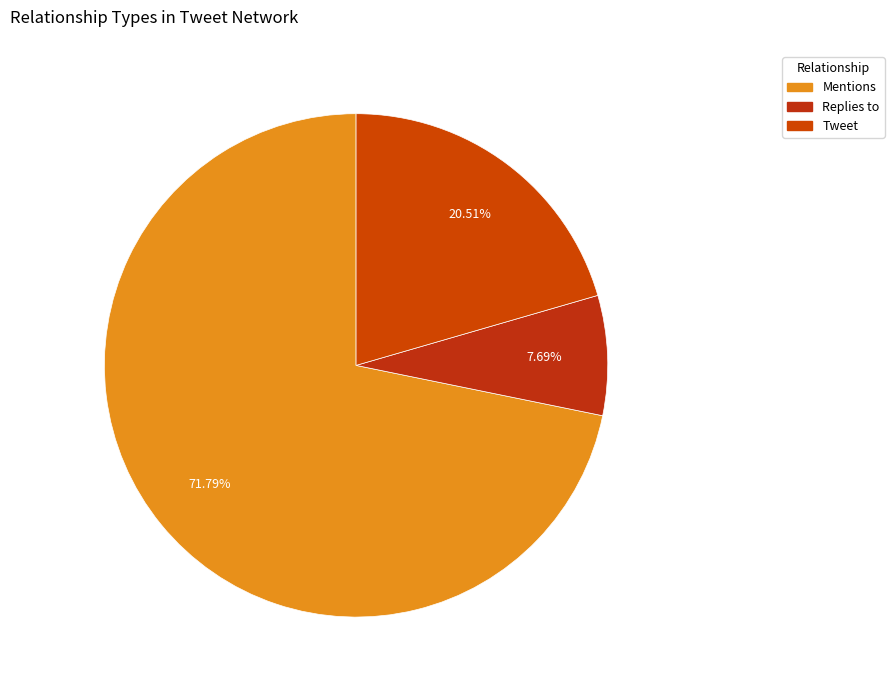

Does any single category account for the majority?

Yes